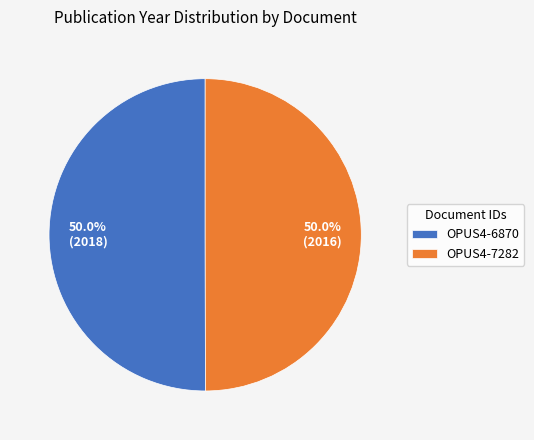

How many segments does this pie chart have?

2